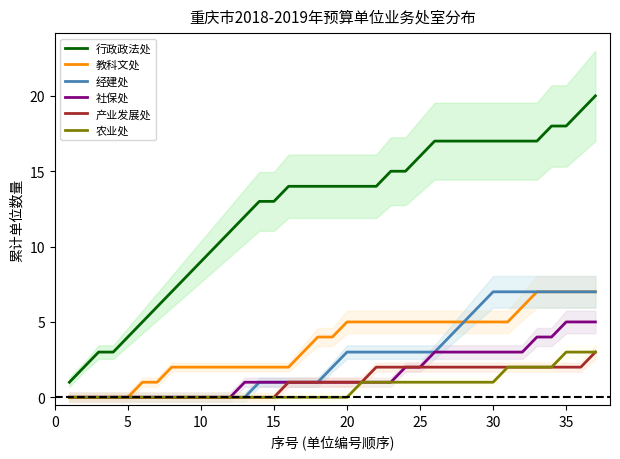

True or false: 农业处 and 行政政法处 intersect in this chart.

False